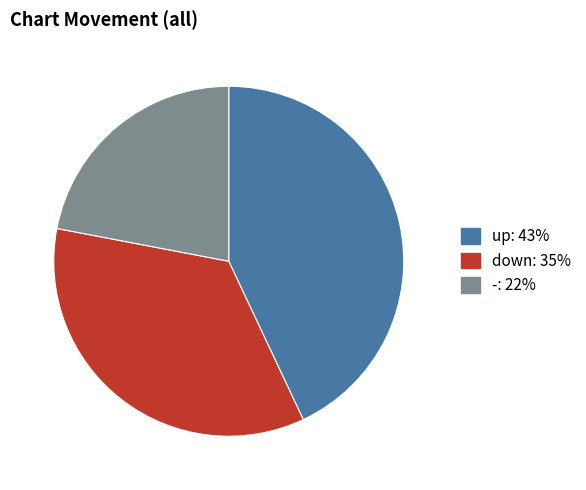

Which category has the smallest portion of the pie?

-